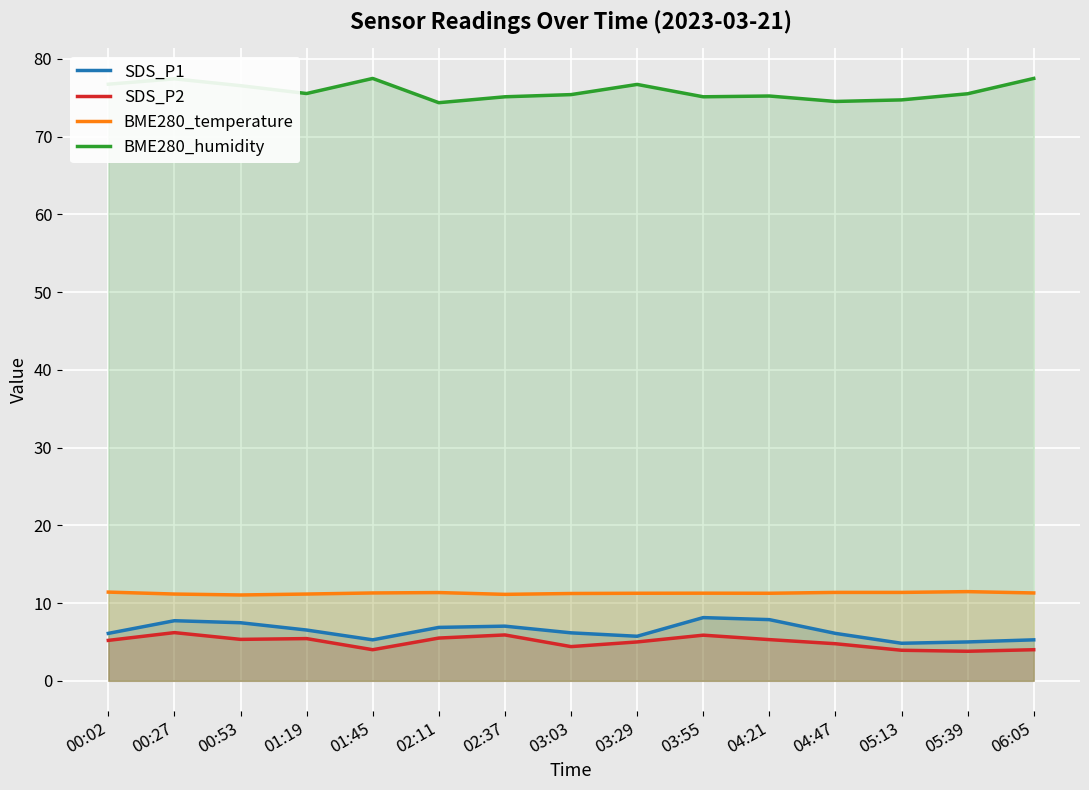

What is the value of the BME280_humidity point at the 14th from the left?

75.5